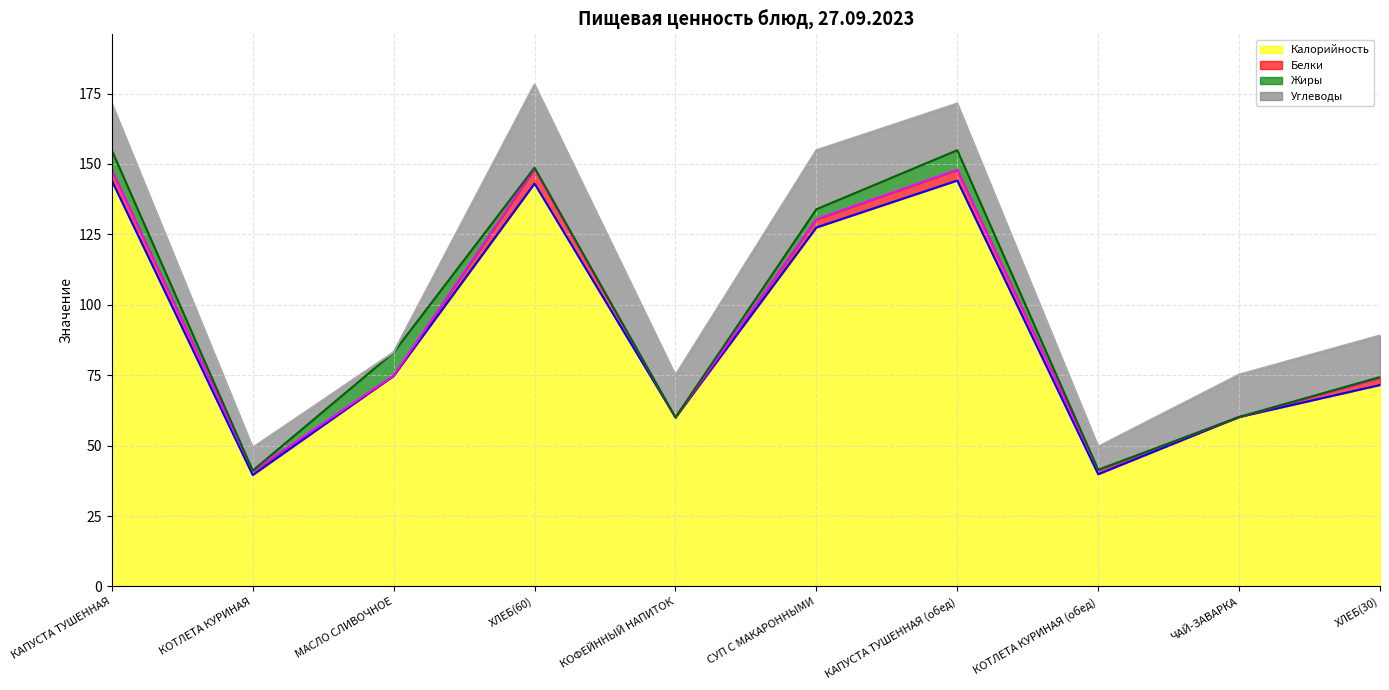

What value does the Калорийность series have at КАПУСТА ТУШЕННАЯ?

144.1